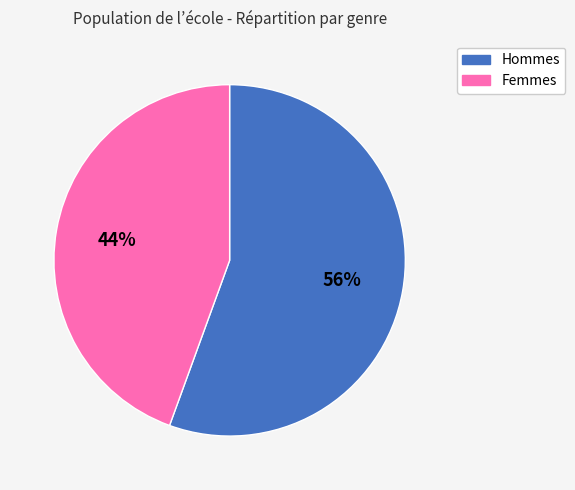

To the nearest percent, what is the average slice percentage?

50%